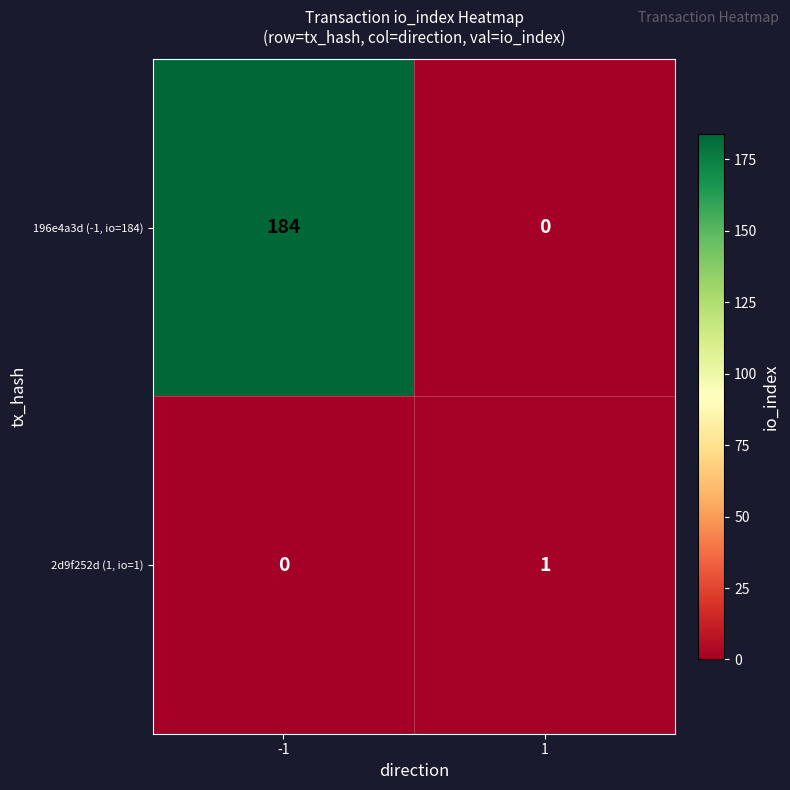

Is the value of 196e4a3d (-1, io=184) at 1 greater than the value of 2d9f252d (1, io=1) at 1?

No